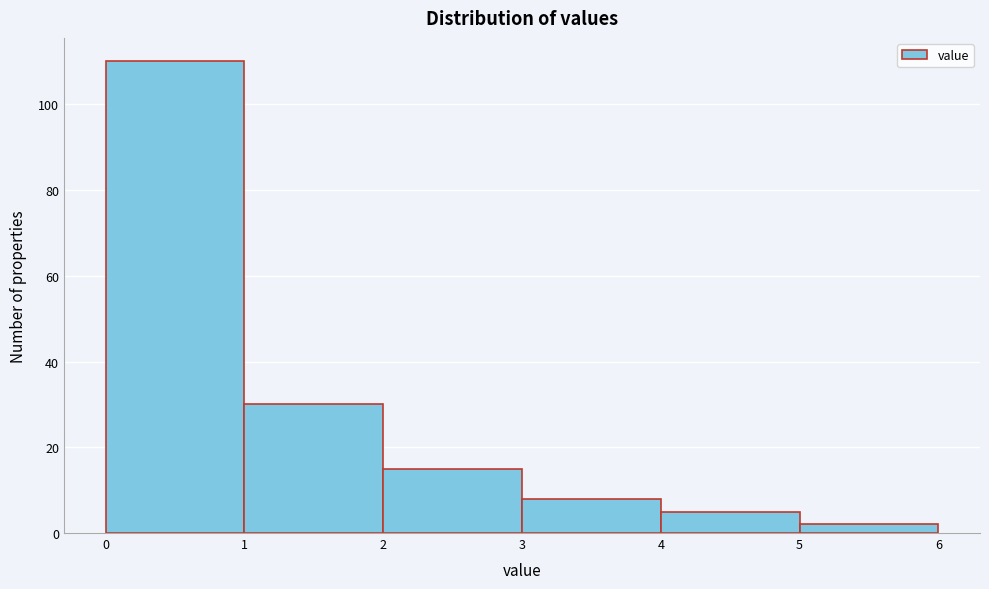

Over which range of the x-axis is the bar tallest?

0 to 1